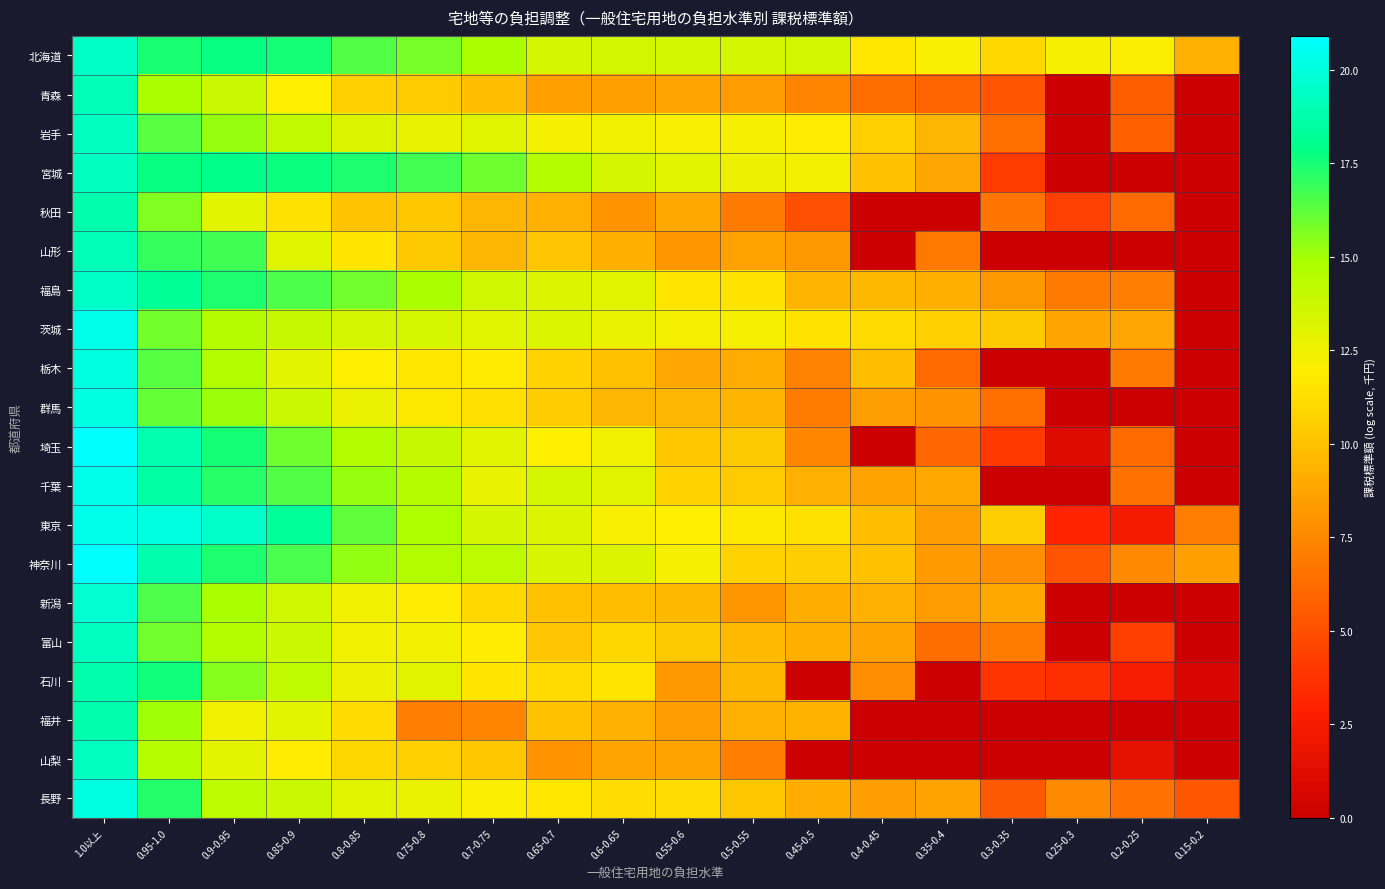

Reading left to right, transcribe all the data shown in this chart.

北海道: 1.0以上=19.4	0.95-1.0=17.5	0.9-0.95=17.8	0.85-0.9=17.5	0.8-0.85=16.4	0.75-0.8=15.8	0.7-0.75=14.9	0.65-0.7=13.5	0.6-0.65=13.6	0.55-0.6=13.5	0.5-0.55=13.5	0.45-0.5=13.5	0.4-0.45=11.6	0.35-0.4=12.1	0.3-0.35=10.9	0.25-0.3=12.3	0.2-0.25=12.1	0.15-0.2=9.3
青森: 1.0以上=19.0	0.95-1.0=14.9	0.9-0.95=13.7	0.85-0.9=12.0	0.8-0.85=10.7	0.75-0.8=10.4	0.7-0.75=9.9	0.65-0.7=8.5	0.6-0.65=8.5	0.55-0.6=8.8	0.5-0.55=8.4	0.45-0.5=7.4	0.4-0.45=6.3	0.35-0.4=5.9	0.3-0.35=5.3	0.25-0.3=0.0	0.2-0.25=5.7	0.15-0.2=0.0
岩手: 1.0以上=19.3	0.95-1.0=16.4	0.9-0.95=15.3	0.85-0.9=14.1	0.8-0.85=13.1	0.75-0.8=12.7	0.7-0.75=13.1	0.65-0.7=12.3	0.6-0.65=12.4	0.55-0.6=12.1	0.5-0.55=12.2	0.45-0.5=11.9	0.4-0.45=10.6	0.35-0.4=9.5	0.3-0.35=6.4	0.25-0.3=0.0	0.2-0.25=5.8	0.15-0.2=0.0
宮城: 1.0以上=19.3	0.95-1.0=17.8	0.9-0.95=17.9	0.85-0.9=17.7	0.8-0.85=17.3	0.75-0.8=16.7	0.7-0.75=16.0	0.65-0.7=14.5	0.6-0.65=13.4	0.55-0.6=12.9	0.5-0.55=12.5	0.45-0.5=12.4	0.4-0.45=10.0	0.35-0.4=8.9	0.3-0.35=4.2	0.25-0.3=0.0	0.2-0.25=0.0	0.15-0.2=0.0
秋田: 1.0以上=18.8	0.95-1.0=15.6	0.9-0.95=12.9	0.85-0.9=11.4	0.8-0.85=10.1	0.75-0.8=10.2	0.7-0.75=9.5	0.65-0.7=9.3	0.6-0.65=8.0	0.55-0.6=8.9	0.5-0.55=6.9	0.45-0.5=5.0	0.4-0.45=0.0	0.35-0.4=0.0	0.3-0.35=6.7	0.25-0.3=4.4	0.2-0.25=6.1	0.15-0.2=0.0
山形: 1.0以上=19.1	0.95-1.0=16.9	0.9-0.95=16.8	0.85-0.9=13.0	0.8-0.85=11.5	0.75-0.8=10.3	0.7-0.75=9.5	0.65-0.7=10.2	0.6-0.65=9.2	0.55-0.6=8.1	0.5-0.55=8.6	0.45-0.5=8.2	0.4-0.45=0.0	0.35-0.4=6.8	0.3-0.35=0.0	0.25-0.3=0.0	0.2-0.25=0.0	0.15-0.2=0.0
福島: 1.0以上=19.5	0.95-1.0=18.3	0.9-0.95=17.4	0.85-0.9=16.5	0.8-0.85=15.9	0.75-0.8=14.9	0.7-0.75=13.6	0.65-0.7=13.1	0.6-0.65=13.0	0.55-0.6=11.6	0.5-0.55=11.5	0.45-0.5=9.4	0.4-0.45=9.6	0.35-0.4=9.2	0.3-0.35=8.2	0.25-0.3=6.9	0.2-0.25=7.2	0.15-0.2=0.0
茨城: 1.0以上=20.3	0.95-1.0=15.9	0.9-0.95=14.5	0.85-0.9=13.9	0.8-0.85=13.4	0.75-0.8=13.3	0.7-0.75=13.1	0.65-0.7=13.2	0.6-0.65=12.6	0.55-0.6=12.3	0.5-0.55=12.3	0.45-0.5=11.5	0.4-0.45=11.1	0.35-0.4=10.7	0.3-0.35=10.4	0.25-0.3=8.8	0.2-0.25=8.9	0.15-0.2=0.0
栃木: 1.0以上=20.1	0.95-1.0=16.3	0.9-0.95=14.6	0.85-0.9=12.8	0.8-0.85=11.9	0.75-0.8=11.7	0.7-0.75=11.8	0.65-0.7=10.8	0.6-0.65=10.0	0.55-0.6=8.9	0.5-0.55=9.0	0.45-0.5=7.3	0.4-0.45=9.9	0.35-0.4=6.2	0.3-0.35=0.0	0.25-0.3=0.0	0.2-0.25=6.8	0.15-0.2=0.0
群馬: 1.0以上=20.2	0.95-1.0=16.1	0.9-0.95=15.1	0.85-0.9=13.8	0.8-0.85=12.6	0.75-0.8=11.8	0.7-0.75=11.3	0.65-0.7=10.5	0.6-0.65=9.5	0.55-0.6=9.5	0.5-0.55=9.4	0.45-0.5=7.0	0.4-0.45=8.4	0.35-0.4=8.0	0.3-0.35=6.4	0.25-0.3=0.0	0.2-0.25=0.0	0.15-0.2=0.0
埼玉: 1.0以上=20.9	0.95-1.0=18.9	0.9-0.95=17.5	0.85-0.9=16.0	0.8-0.85=14.7	0.75-0.8=14.0	0.7-0.75=12.9	0.65-0.7=12.0	0.6-0.65=12.5	0.55-0.6=10.2	0.5-0.55=10.3	0.45-0.5=7.5	0.4-0.45=0.0	0.35-0.4=6.1	0.3-0.35=4.0	0.25-0.3=1.1	0.2-0.25=6.2	0.15-0.2=0.0
千葉: 1.0以上=20.4	0.95-1.0=18.6	0.9-0.95=17.2	0.85-0.9=16.5	0.8-0.85=15.2	0.75-0.8=14.5	0.7-0.75=12.7	0.65-0.7=13.4	0.6-0.65=13.0	0.55-0.6=10.7	0.5-0.55=10.4	0.45-0.5=9.3	0.4-0.45=8.6	0.35-0.4=8.9	0.3-0.35=0.0	0.25-0.3=0.0	0.2-0.25=6.5	0.15-0.2=0.0
東京: 1.0以上=20.4	0.95-1.0=20.0	0.9-0.95=19.6	0.85-0.9=18.3	0.8-0.85=16.2	0.75-0.8=14.8	0.7-0.75=13.4	0.65-0.7=13.1	0.6-0.65=12.1	0.55-0.6=12.0	0.5-0.55=11.7	0.45-0.5=11.4	0.4-0.45=10.0	0.35-0.4=8.4	0.3-0.35=10.6	0.25-0.3=3.1	0.2-0.25=2.4	0.15-0.2=7.1
神奈川: 1.0以上=20.9	0.95-1.0=18.8	0.9-0.95=17.3	0.85-0.9=16.6	0.8-0.85=15.3	0.75-0.8=14.6	0.7-0.75=14.3	0.65-0.7=13.3	0.6-0.65=13.1	0.55-0.6=12.2	0.5-0.55=10.7	0.45-0.5=10.6	0.4-0.45=10.0	0.35-0.4=8.3	0.3-0.35=7.8	0.25-0.3=5.3	0.2-0.25=7.6	0.15-0.2=8.6
新潟: 1.0以上=19.7	0.95-1.0=16.5	0.9-0.95=14.9	0.85-0.9=13.6	0.8-0.85=12.4	0.75-0.8=11.9	0.7-0.75=11.0	0.65-0.7=10.0	0.6-0.65=9.9	0.55-0.6=9.6	0.5-0.55=8.1	0.45-0.5=9.1	0.4-0.45=9.2	0.35-0.4=8.4	0.3-0.35=9.0	0.25-0.3=0.0	0.2-0.25=0.0	0.15-0.2=0.0
富山: 1.0以上=19.3	0.95-1.0=15.9	0.9-0.95=14.6	0.85-0.9=13.8	0.8-0.85=12.5	0.75-0.8=12.4	0.7-0.75=11.9	0.65-0.7=10.2	0.6-0.65=10.9	0.55-0.6=10.3	0.5-0.55=9.7	0.45-0.5=9.2	0.4-0.45=8.6	0.35-0.4=6.4	0.3-0.35=7.0	0.25-0.3=0.0	0.2-0.25=4.3	0.15-0.2=0.0
石川: 1.0以上=18.7	0.95-1.0=17.6	0.9-0.95=15.5	0.85-0.9=14.2	0.8-0.85=12.5	0.75-0.8=13.0	0.7-0.75=11.5	0.65-0.7=11.1	0.6-0.65=11.6	0.55-0.6=8.2	0.5-0.55=9.6	0.45-0.5=0.0	0.4-0.45=7.8	0.35-0.4=0.0	0.3-0.35=3.9	0.25-0.3=3.5	0.2-0.25=2.5	0.15-0.2=0.7
福井: 1.0以上=18.8	0.95-1.0=15.1	0.9-0.95=12.5	0.85-0.9=12.9	0.8-0.85=11.2	0.75-0.8=7.1	0.7-0.75=7.4	0.65-0.7=10.0	0.6-0.65=9.3	0.55-0.6=8.4	0.5-0.55=9.2	0.45-0.5=9.4	0.4-0.45=0.0	0.35-0.4=0.0	0.3-0.35=0.0	0.25-0.3=0.0	0.2-0.25=0.0	0.15-0.2=0.0
山梨: 1.0以上=19.3	0.95-1.0=14.4	0.9-0.95=12.9	0.85-0.9=11.9	0.8-0.85=10.9	0.75-0.8=10.7	0.7-0.75=10.3	0.65-0.7=8.1	0.6-0.65=8.7	0.55-0.6=8.7	0.5-0.55=7.2	0.45-0.5=0.0	0.4-0.45=0.0	0.35-0.4=0.0	0.3-0.35=0.0	0.25-0.3=0.0	0.2-0.25=1.6	0.15-0.2=0.0
長野: 1.0以上=20.0	0.95-1.0=17.3	0.9-0.95=14.2	0.85-0.9=13.8	0.8-0.85=12.9	0.75-0.8=12.6	0.7-0.75=12.1	0.65-0.7=11.6	0.6-0.65=11.2	0.55-0.6=11.2	0.5-0.55=10.2	0.45-0.5=9.1	0.4-0.45=8.4	0.35-0.4=8.6	0.3-0.35=5.4	0.25-0.3=7.6	0.2-0.25=6.5	0.15-0.2=5.3